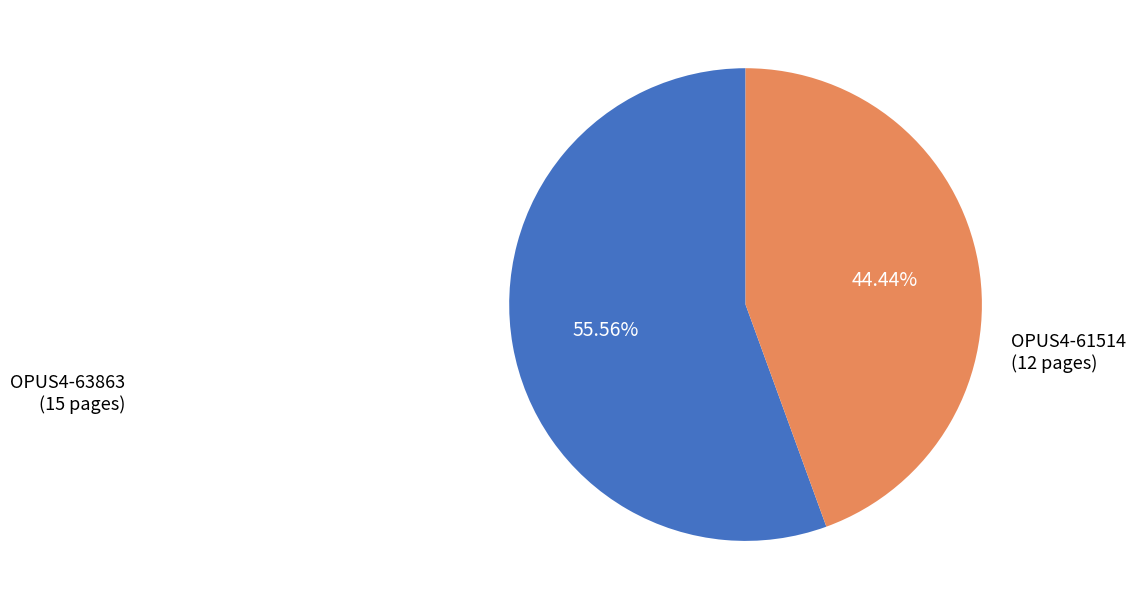

Does any single category account for the majority?

Yes